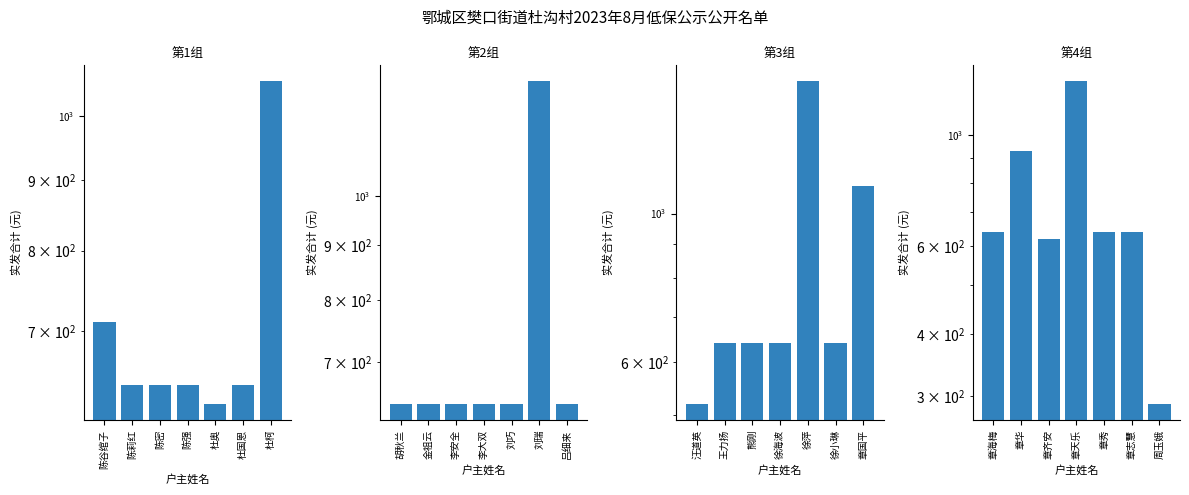

What is the minimum value shown in the chart?

290